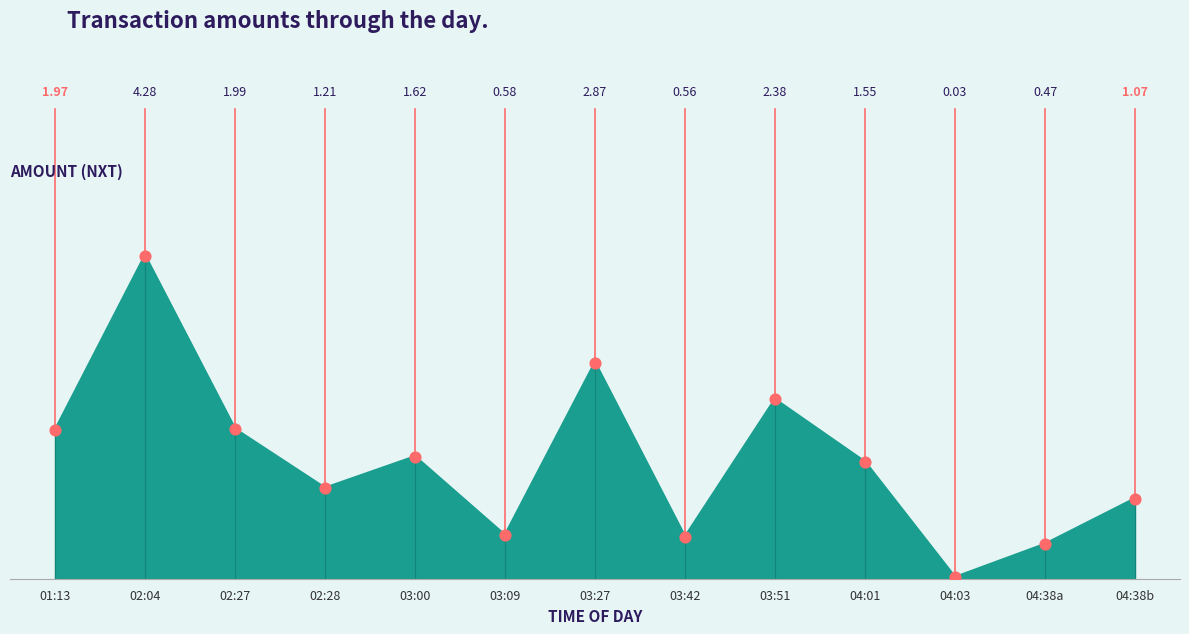

What is the ratio of the value at 03:09 to the value at 03:00?

0.4